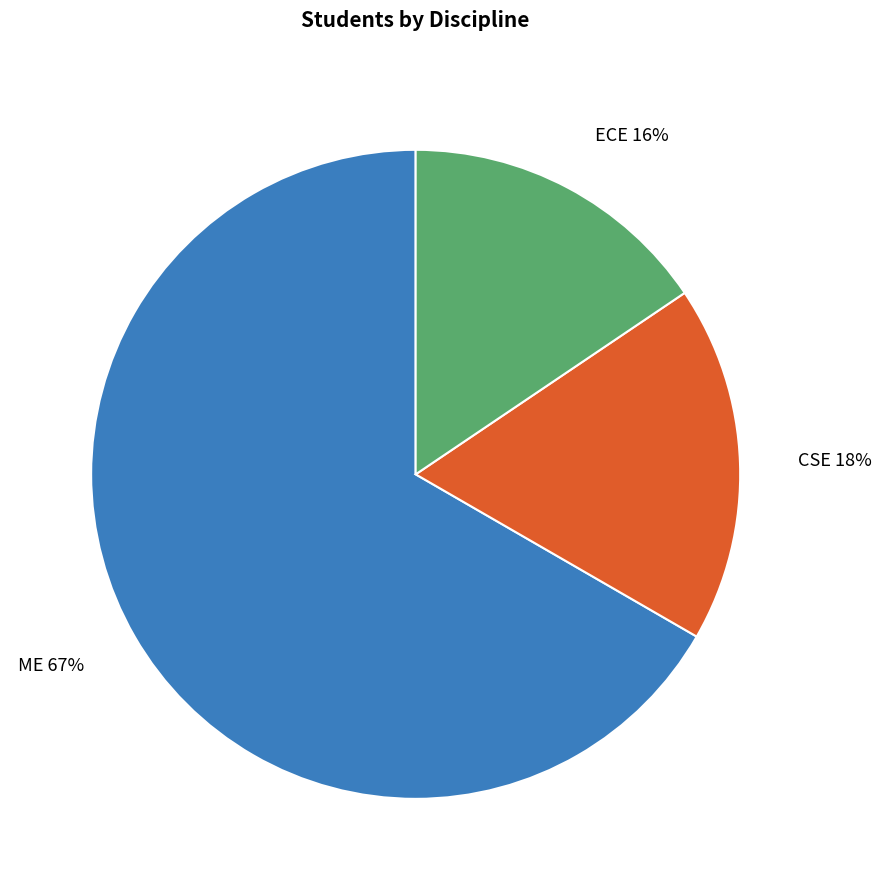

Count the number of slices in the pie.

3